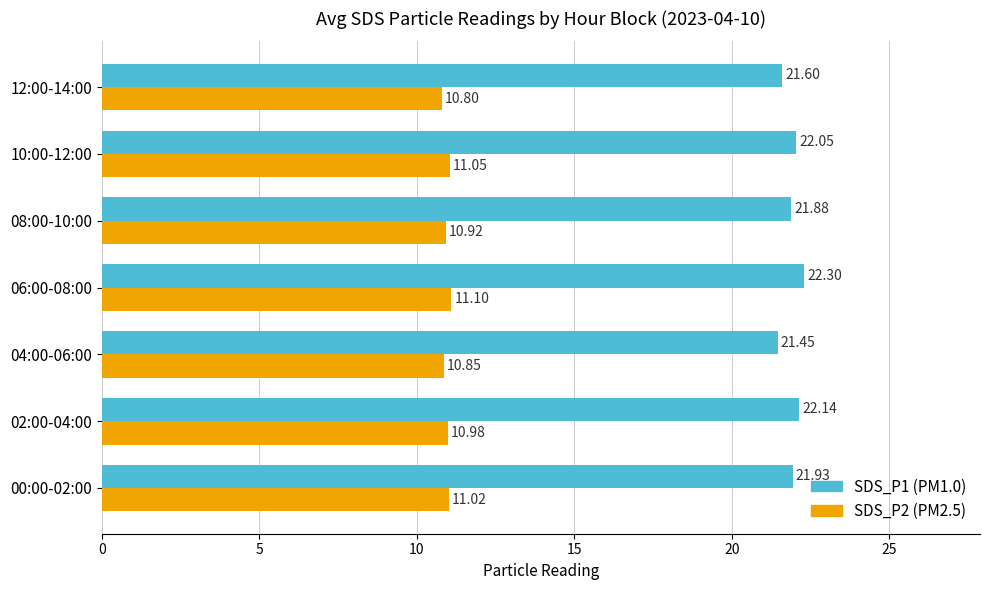

At which category is the sum across all series the highest?

06:00-08:00